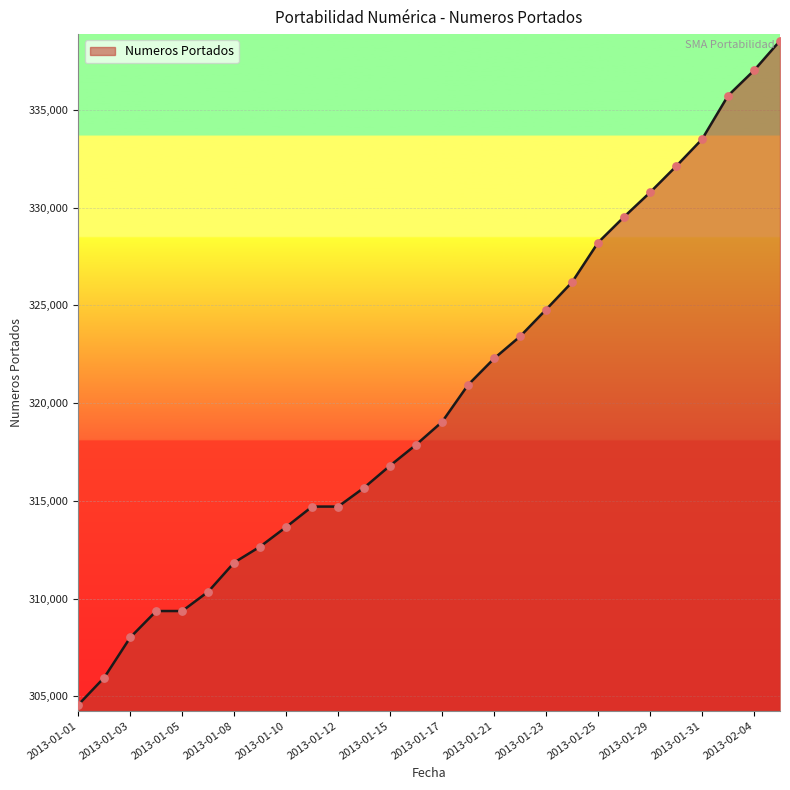

What is the difference between the maximum and minimum values?

33967